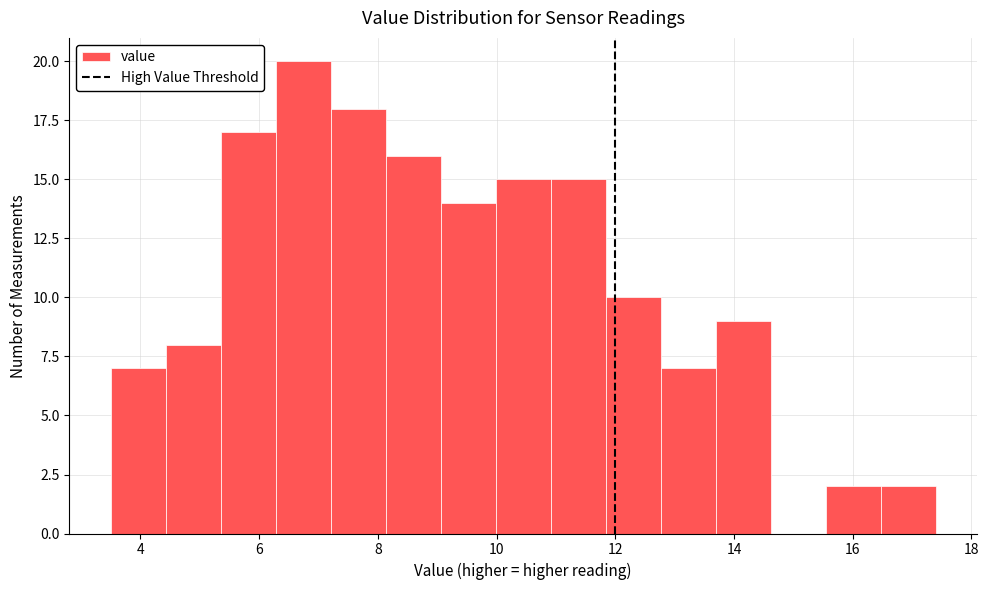

What is the height of the bar covering 10.0 to 11.0 on the x-axis? Neither the bar edges nor the heights are printed on the chart, so give them approximately, as read against the axes.

15